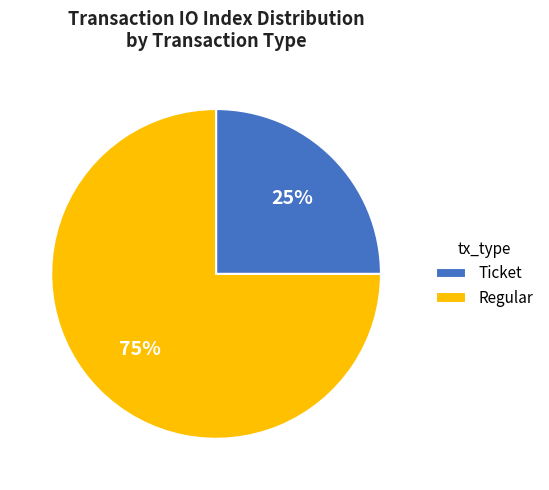

Is it true that Ticket is 34% of the pie?

False